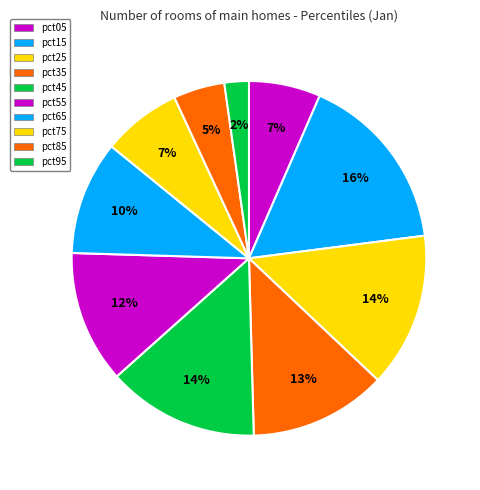

How much of the chart is everything except pct85?

95.3%